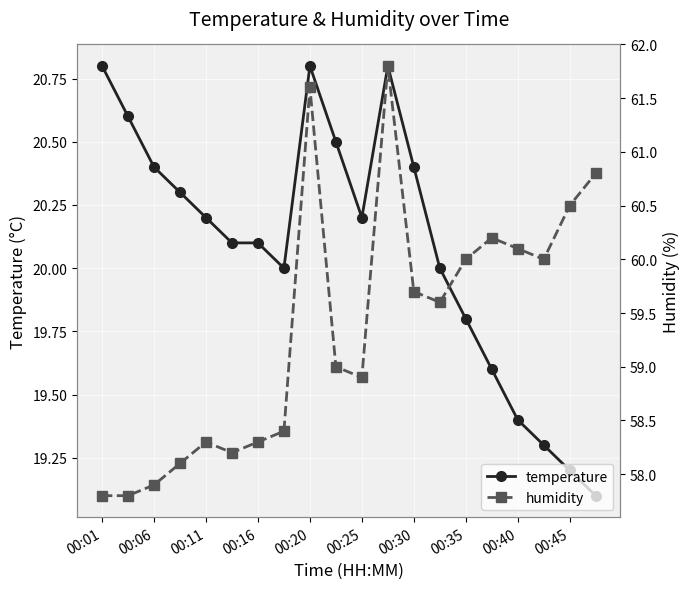

Reading left to right, list all the values displayed in this chart.

temperature: 20.8	20.6	20.4	20.3	20.2	20.1	20.1	20.0	20.8	20.5	20.2	20.8	20.4	20.0	19.8	19.6	19.4	19.3	19.2	19.1
humidity: 57.8	57.8	57.9	58.1	58.3	58.2	58.3	58.4	61.6	59.0	58.9	61.8	59.7	59.6	60.0	60.2	60.1	60.0	60.5	60.8